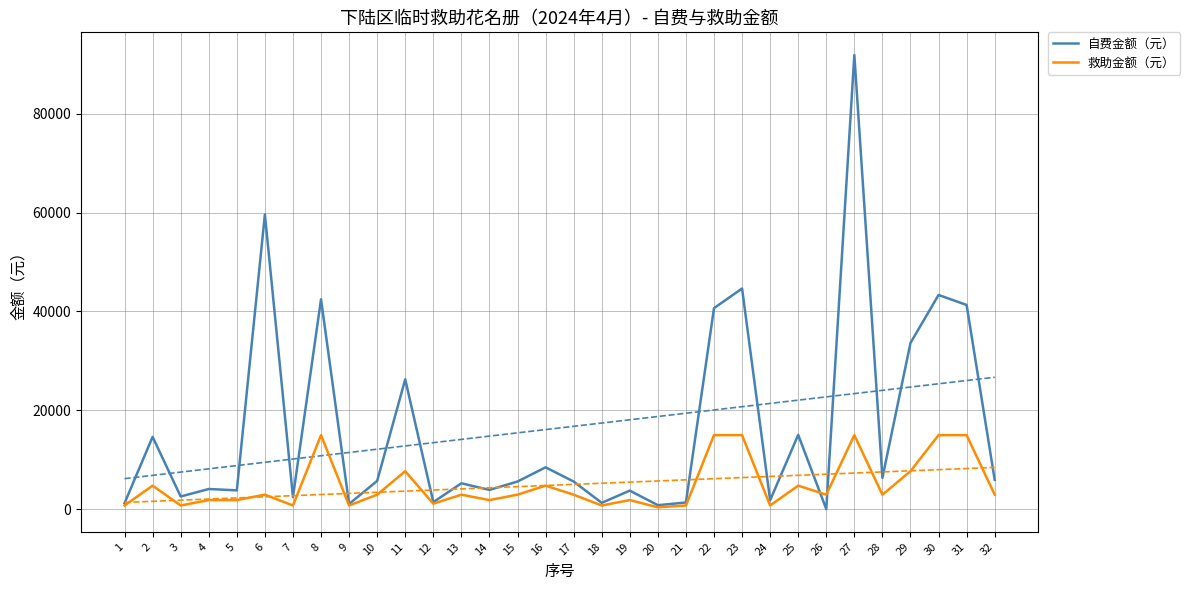

How many lines are shown in the chart?

2